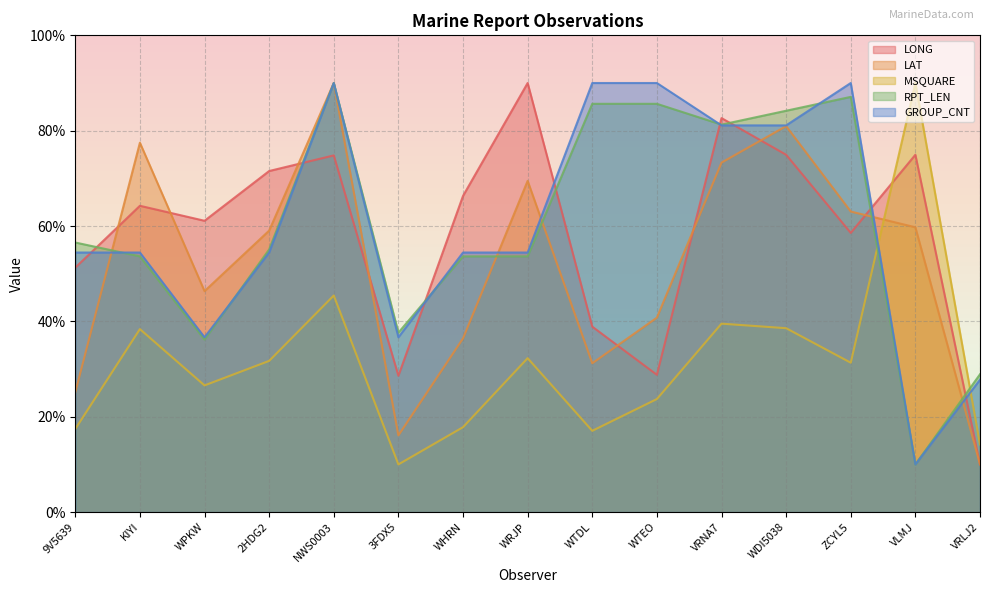

What is the sum of all LONG values?

876.7